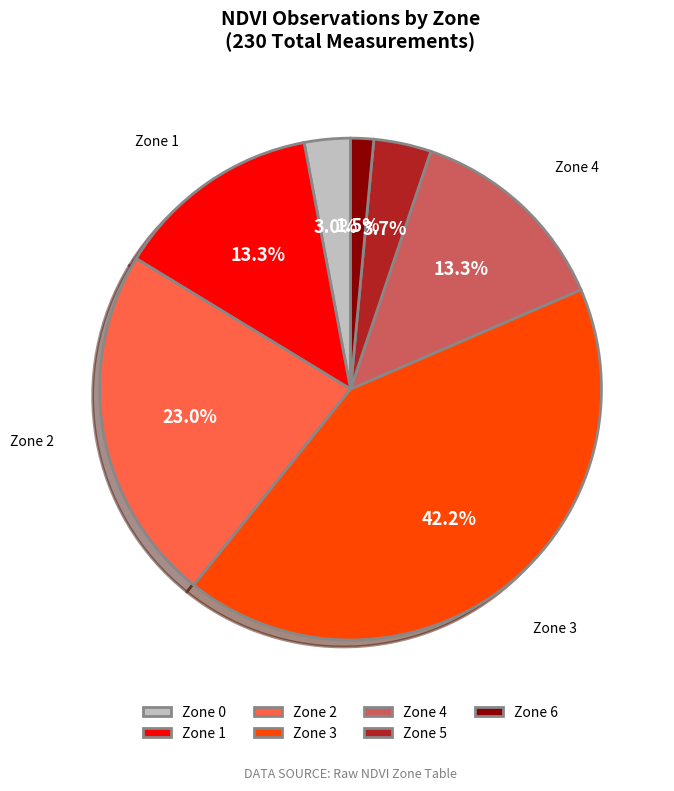

Count the number of slices in the pie.

7